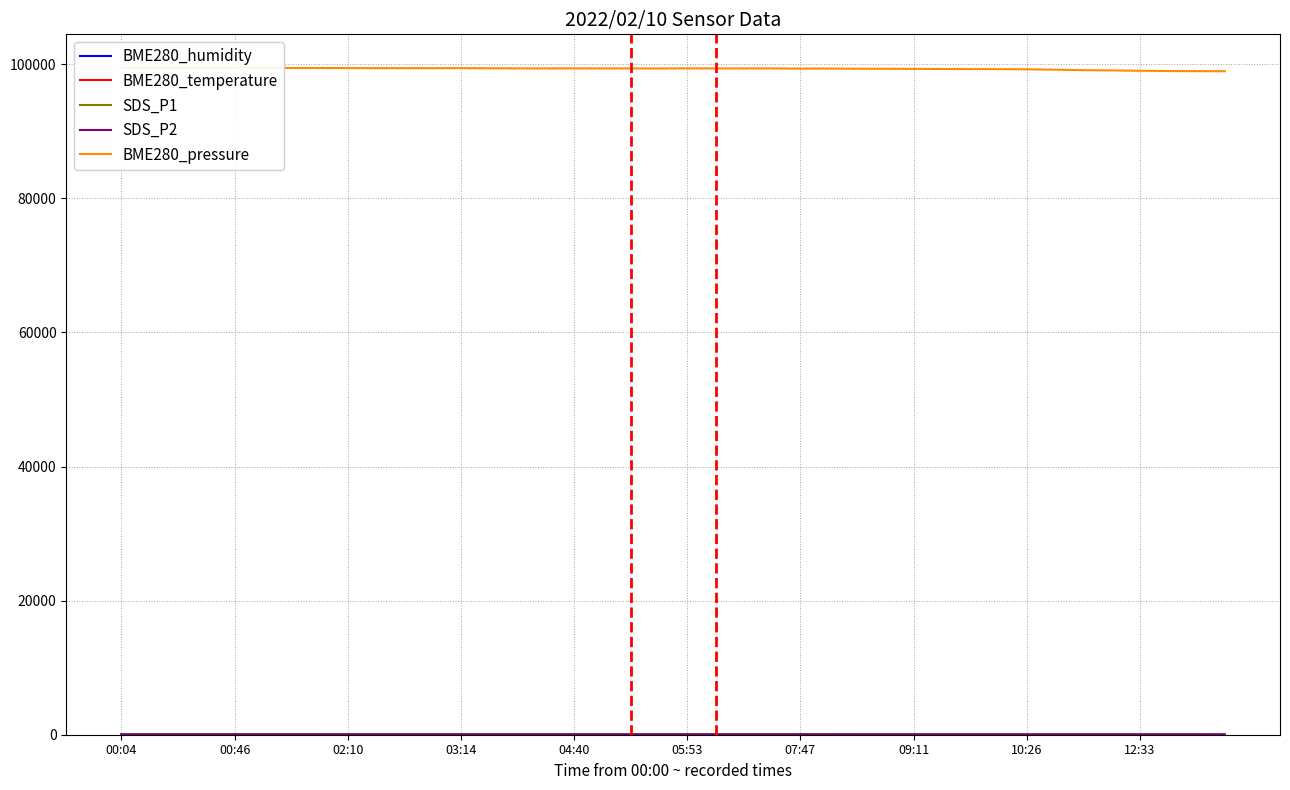

What is the label of the 3rd point from the right?

37